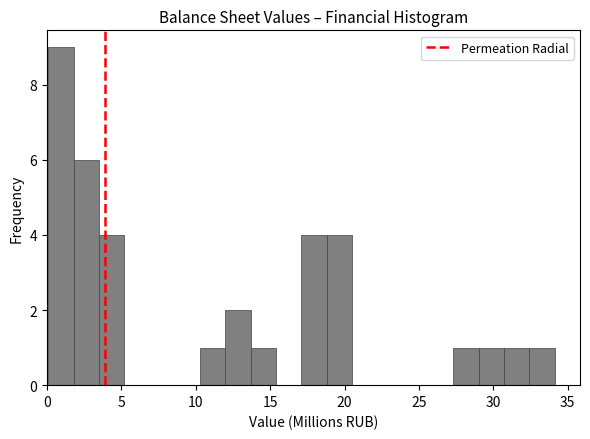

Around what value on the x-axis is the tallest bar? Give the approximate position of its centre, as read against the axis.

1.0